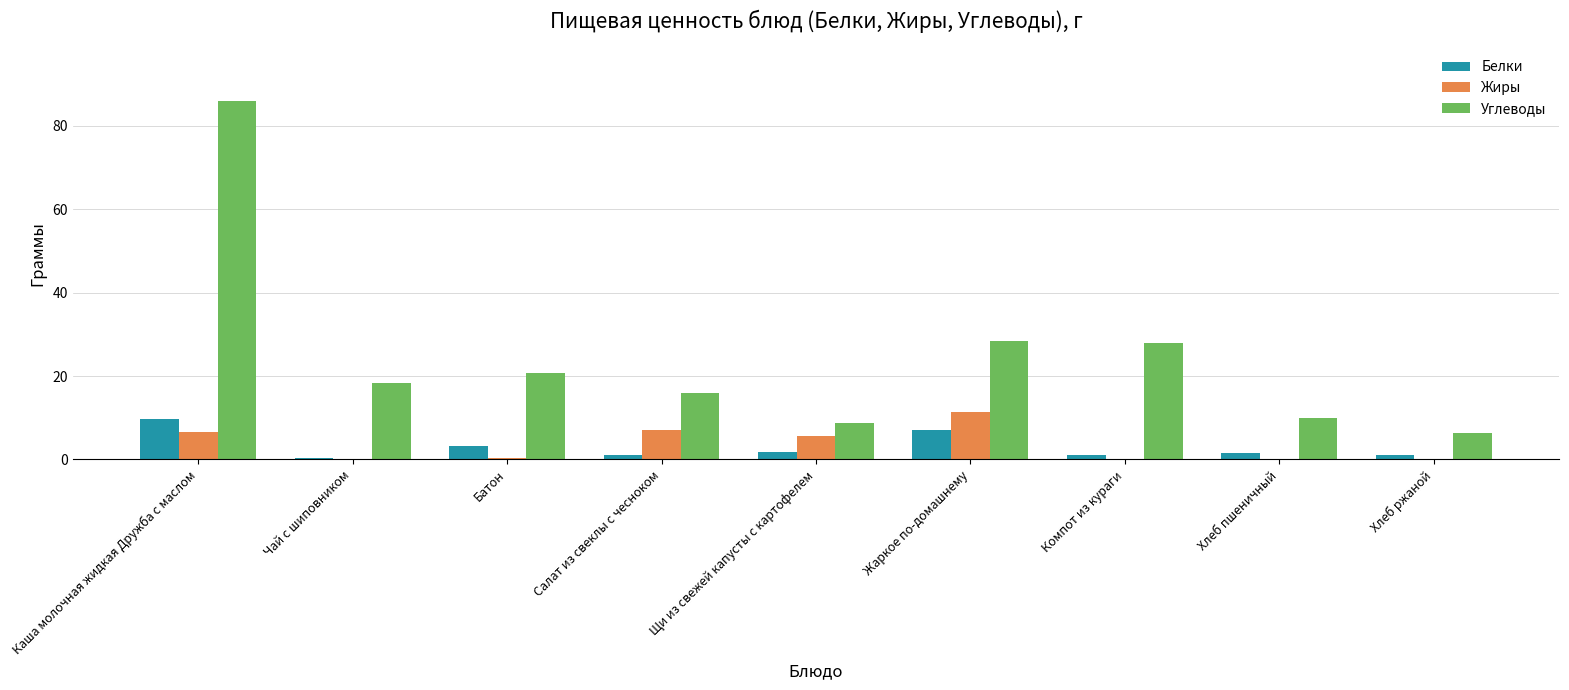

What is the sum of all Углеводы values?

222.5